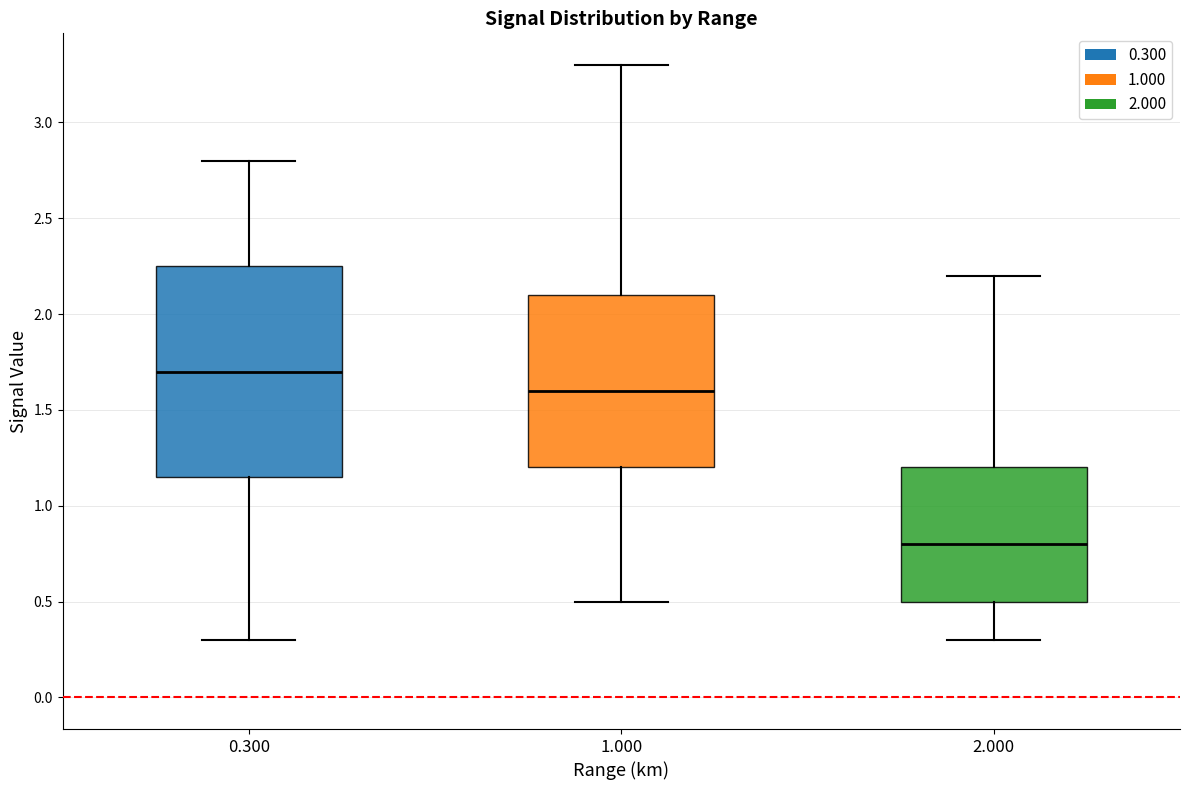

Where does the median line of the box at x = 2.000 sit on the y-axis? The values are not printed on the chart, so give them approximately, as read against the axis.

0.80